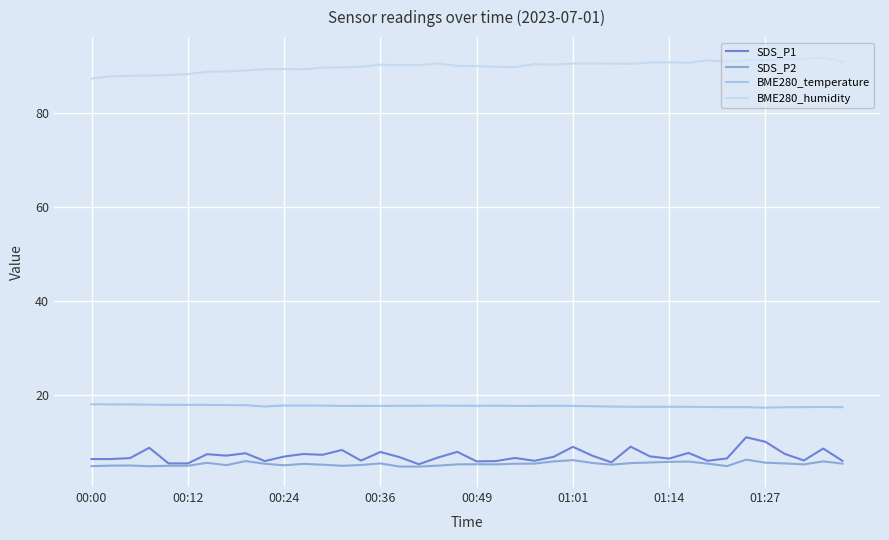

Which series has the largest total across all categories?

BME280_humidity